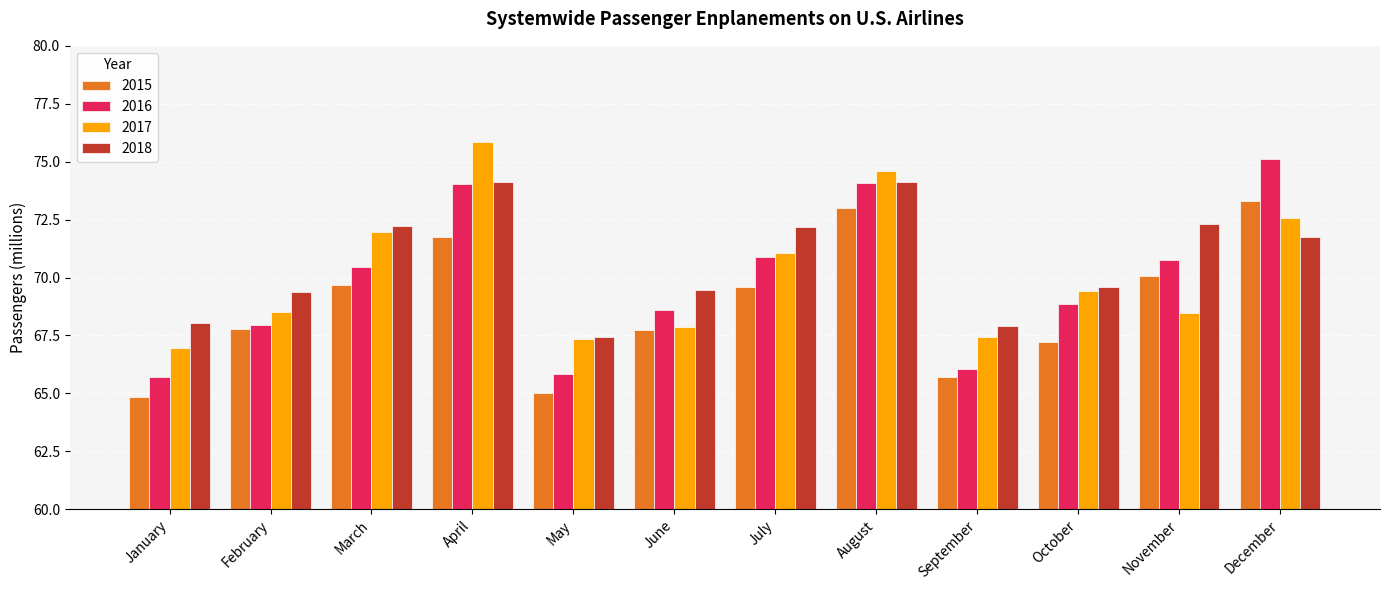

True or false: 2015 has a value of 100.5 at January.

False